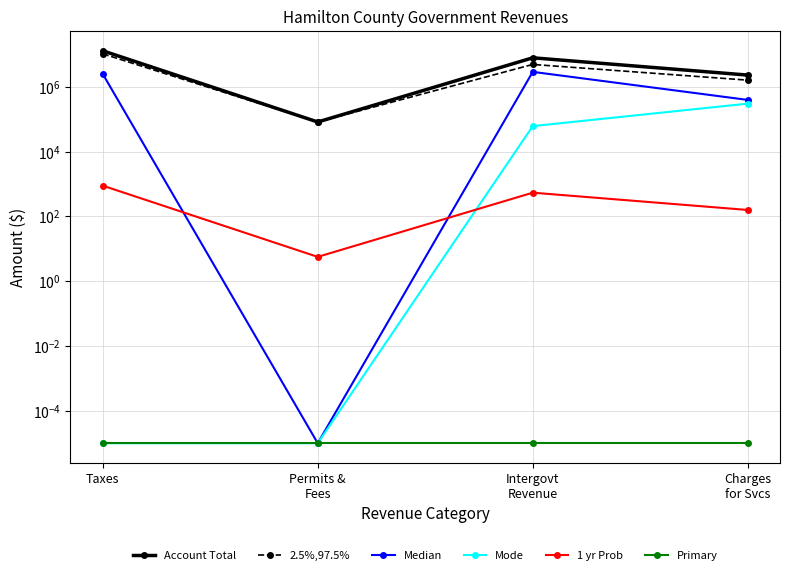

Count the Median values in the range 394560 to 2897789.

3